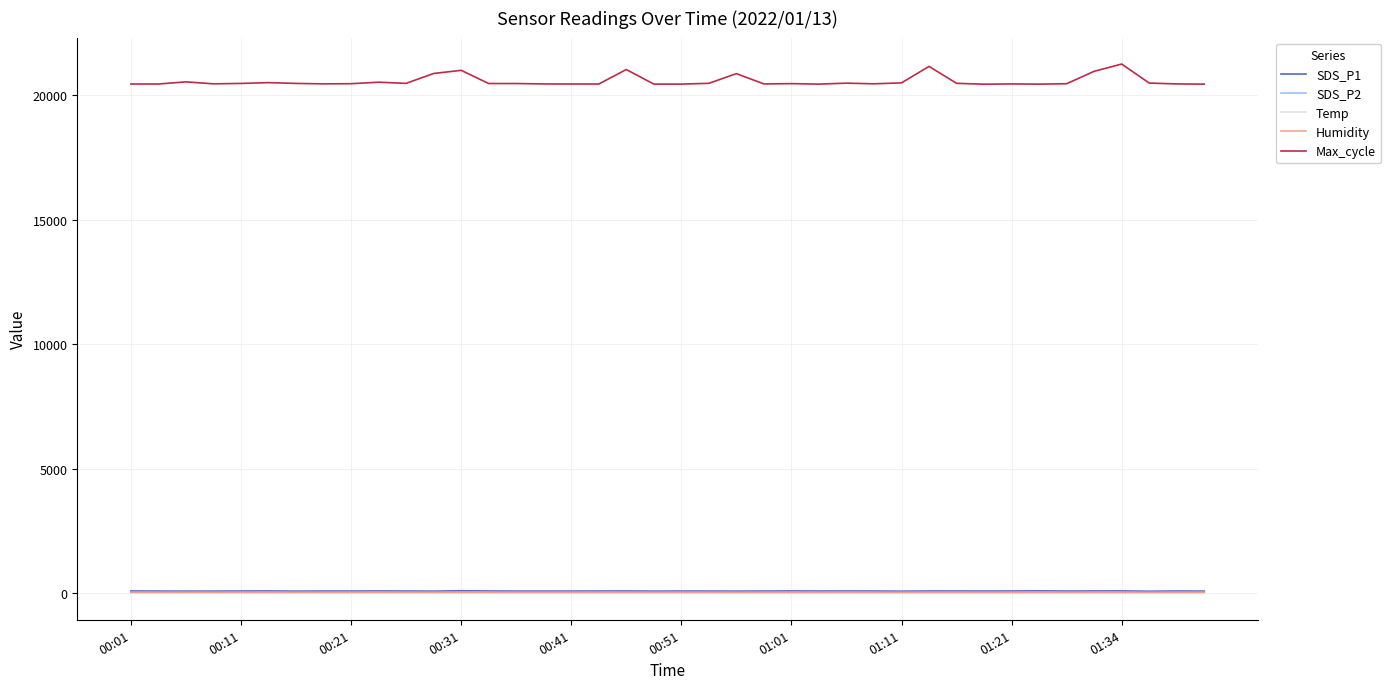

How many lines are shown in the chart?

5